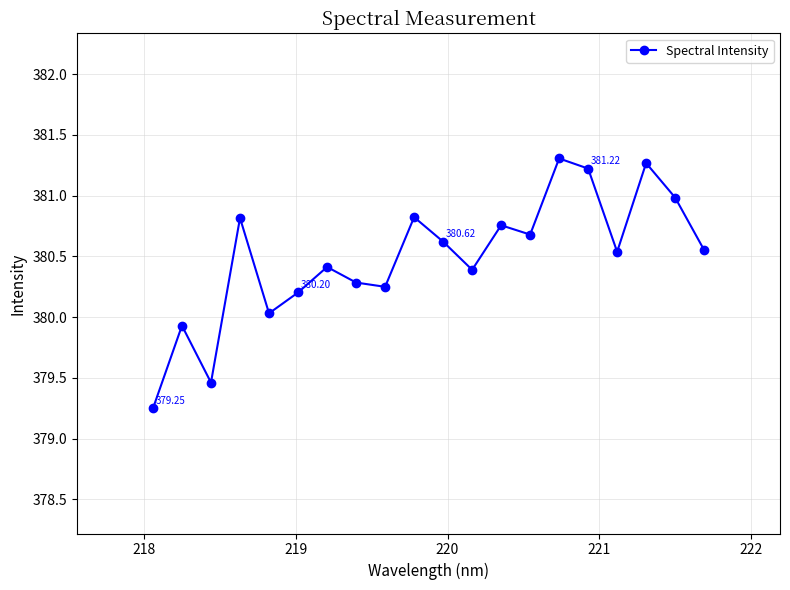

What is the difference between the maximum and minimum values?

2.1